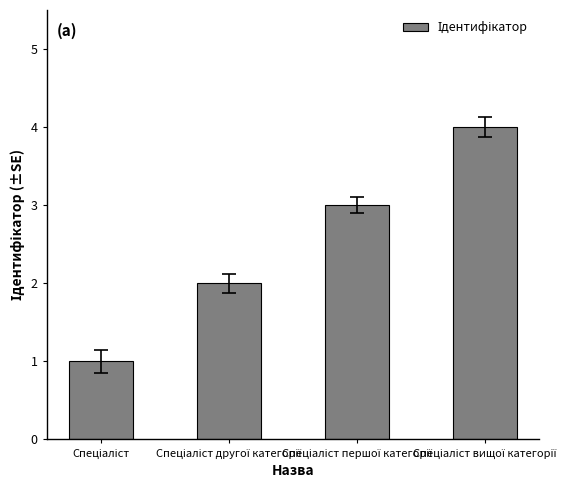

What is the sum of all values?

10